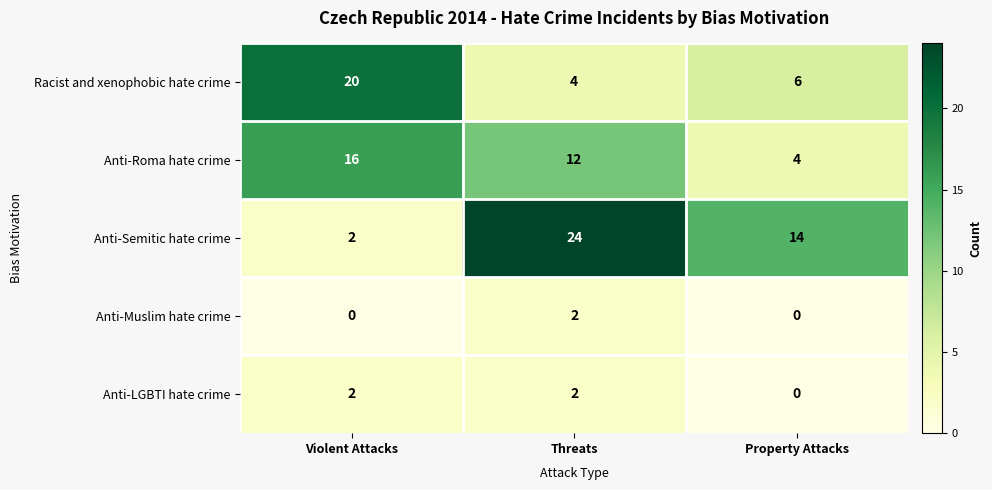

What is the maximum value shown in the chart?

24